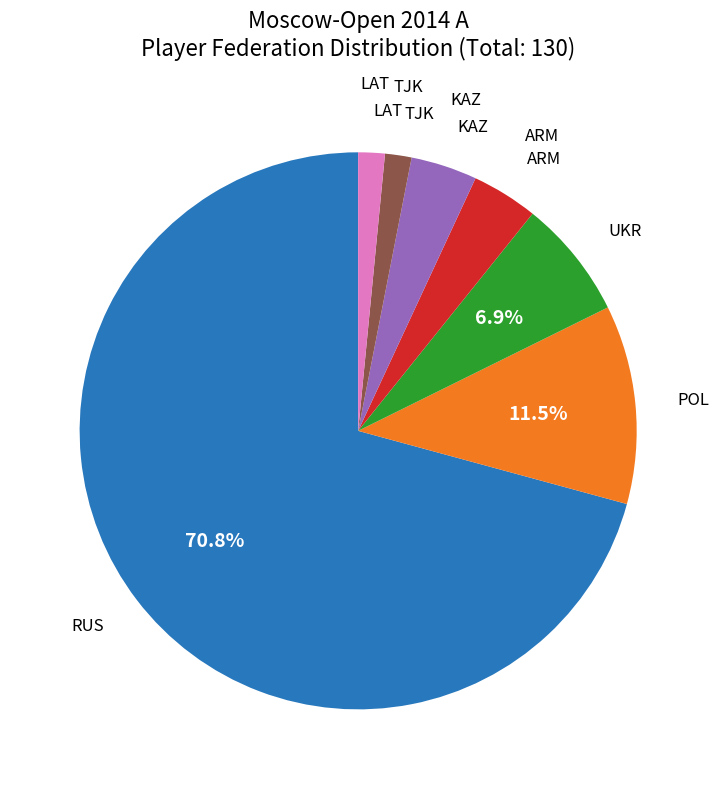

Does any single category account for the majority?

Yes